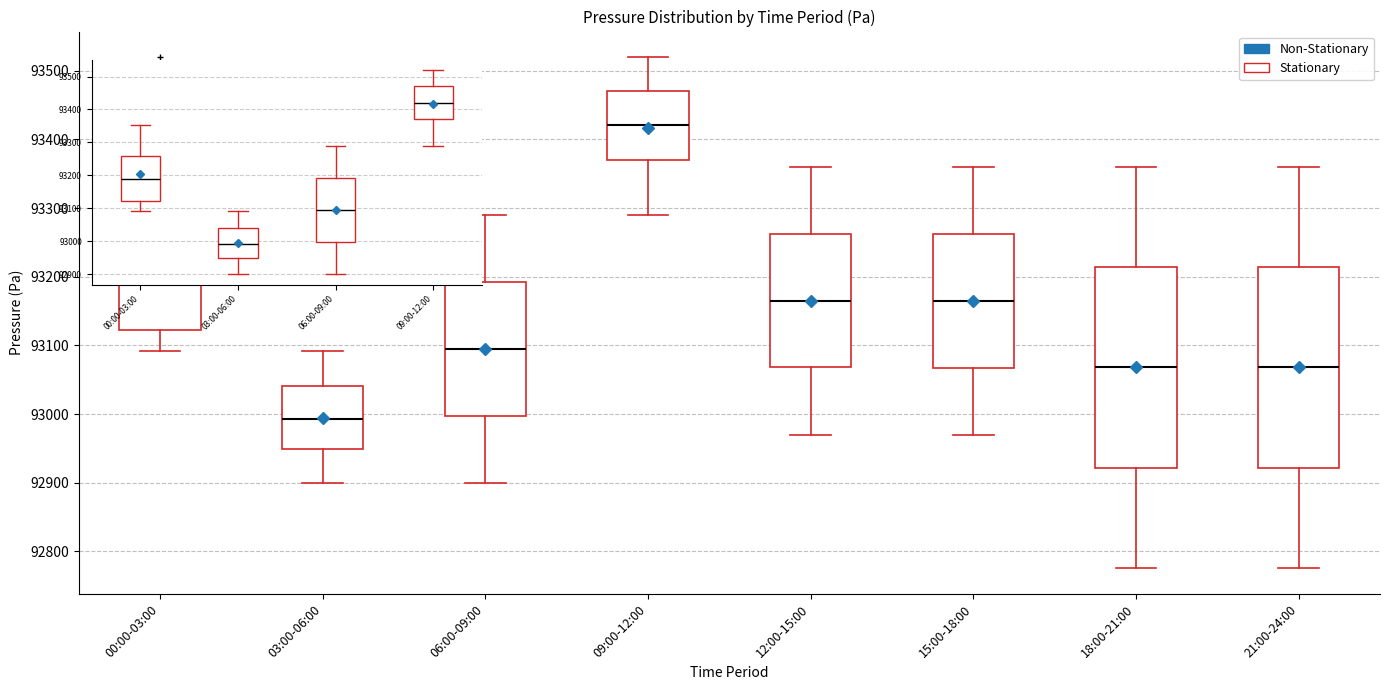

Which box's median line is the lowest?

03:00-06:00